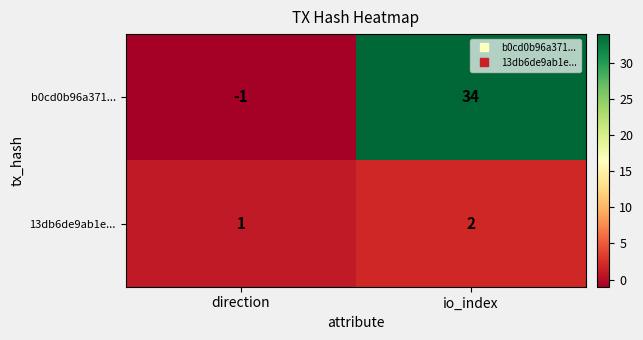

Where is 13db6de9ab1e... nearest to the value 1?

direction